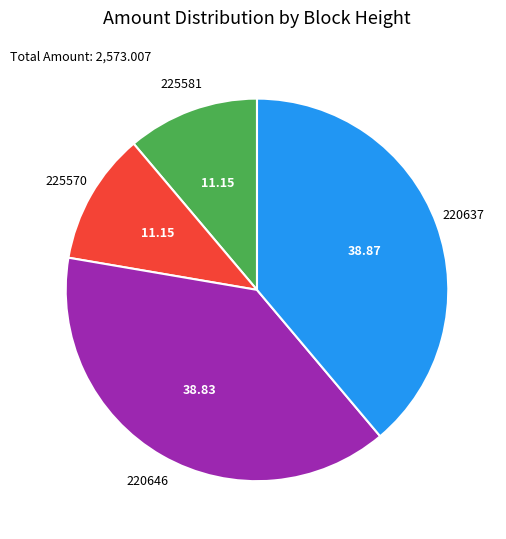

Does 220646 represent more than half of the total?

No